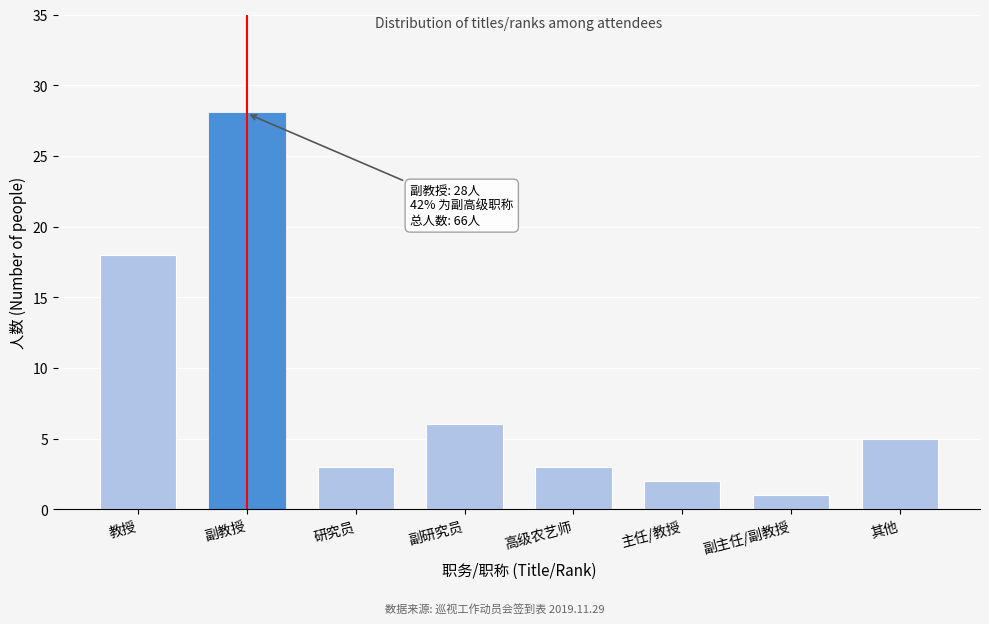

Reading right to left, list all the values displayed in this chart.

5	1	2	3	6	3	28	18